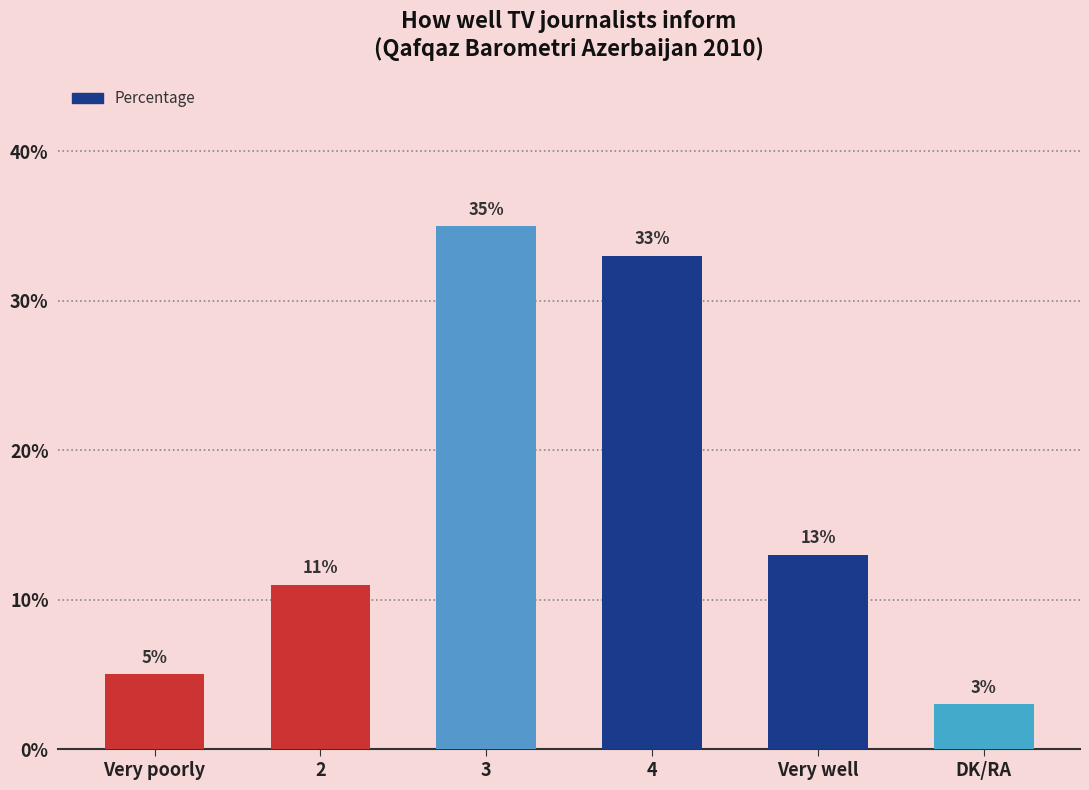

What is the difference between the maximum and minimum values?

32